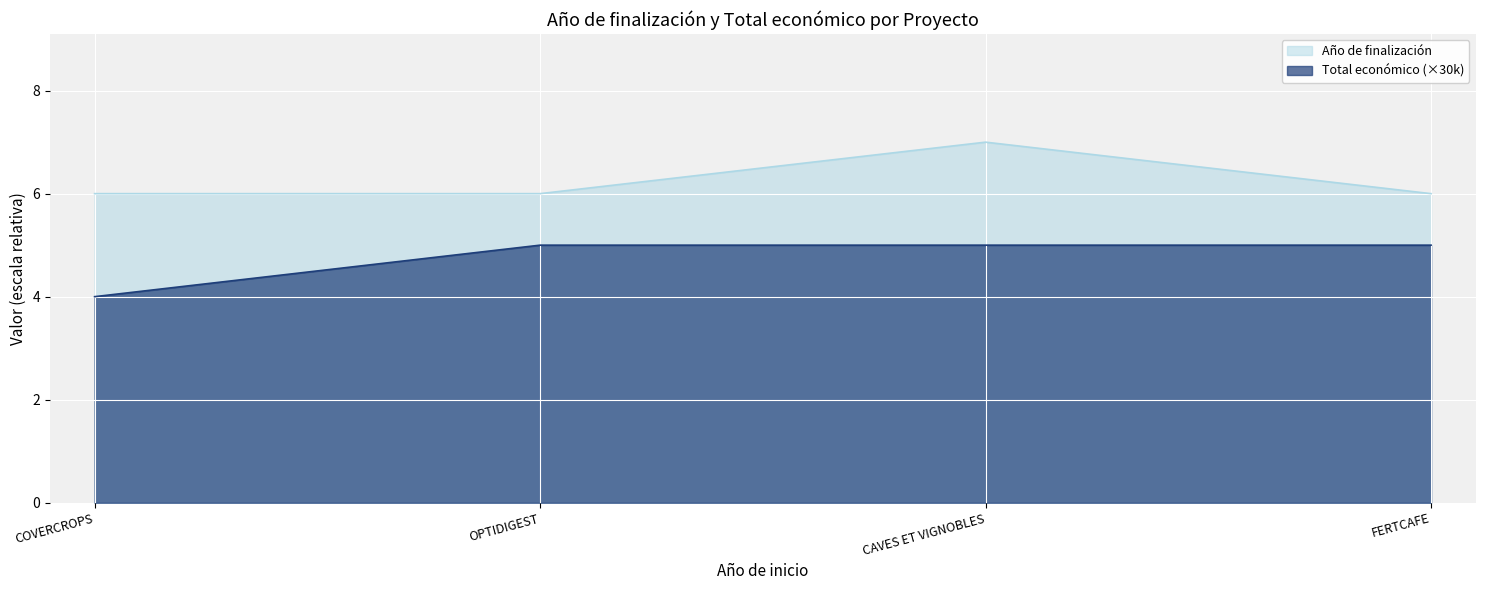

True or false: Total económico has a value of 9 at CAVES ET VIGNOBLES.

False